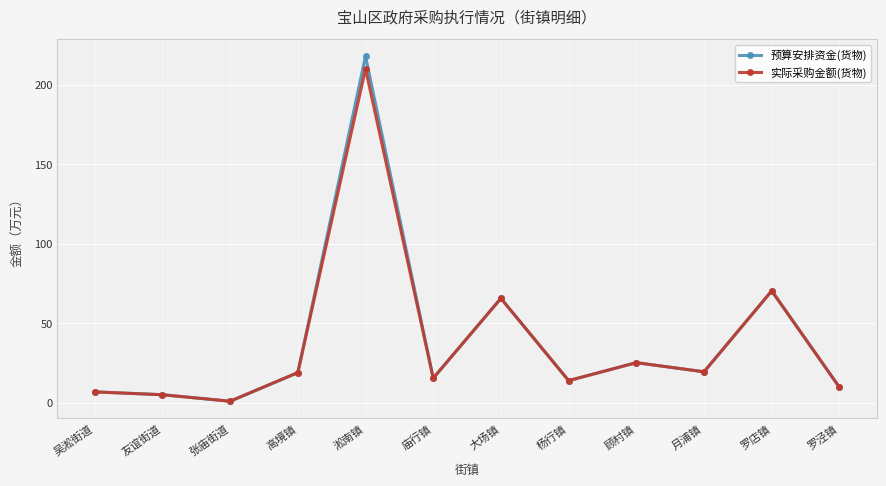

What is the value of the 实际采购金额(货物) point at the 11th from the left?

70.3